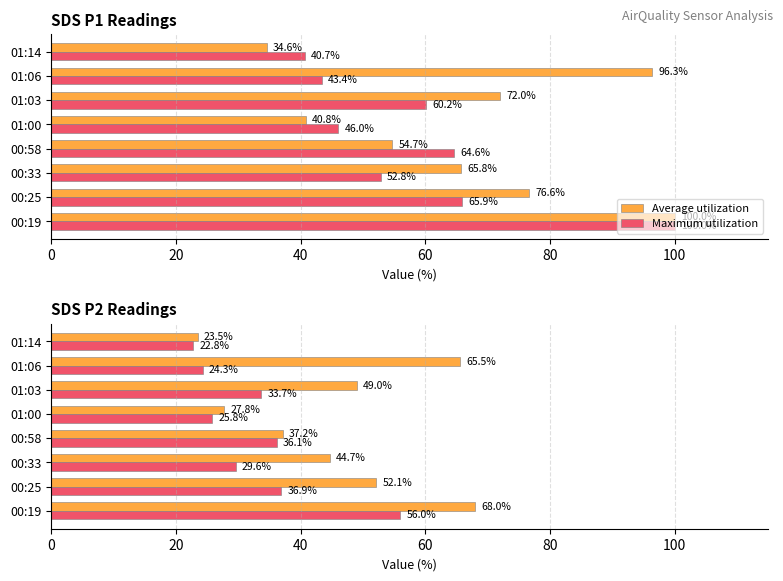

How many groups of bars are there?

8